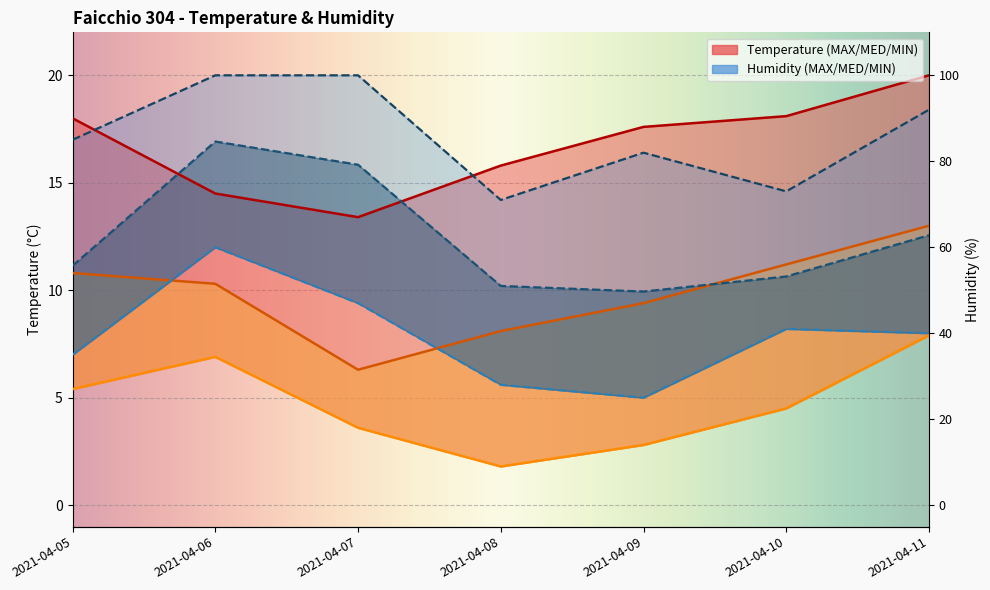

At which category is the sum across all series the highest?

2021-04-06